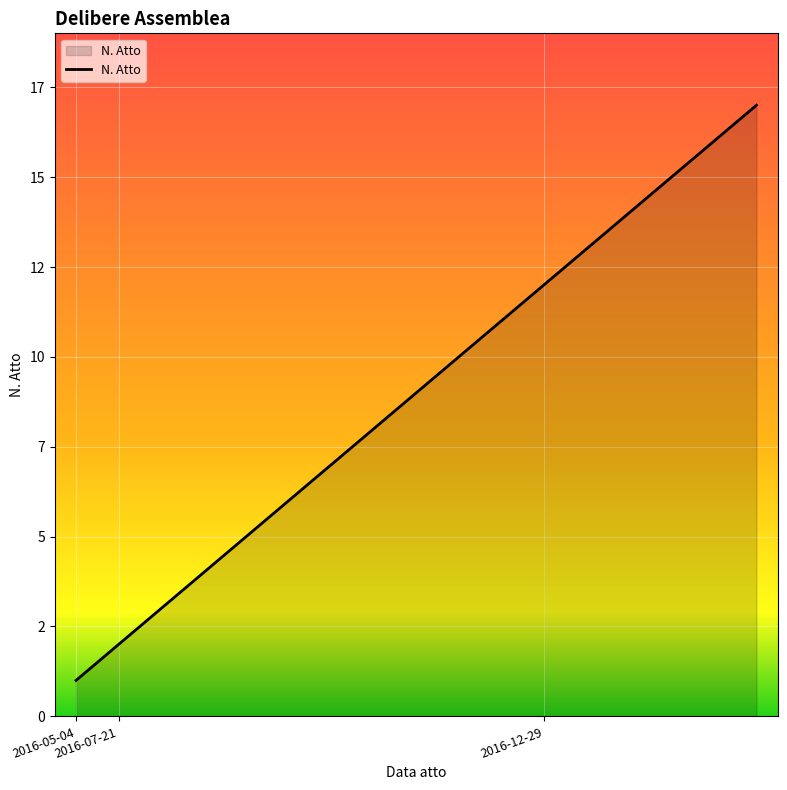

Is this an area chart (filled region under the line)?

Yes